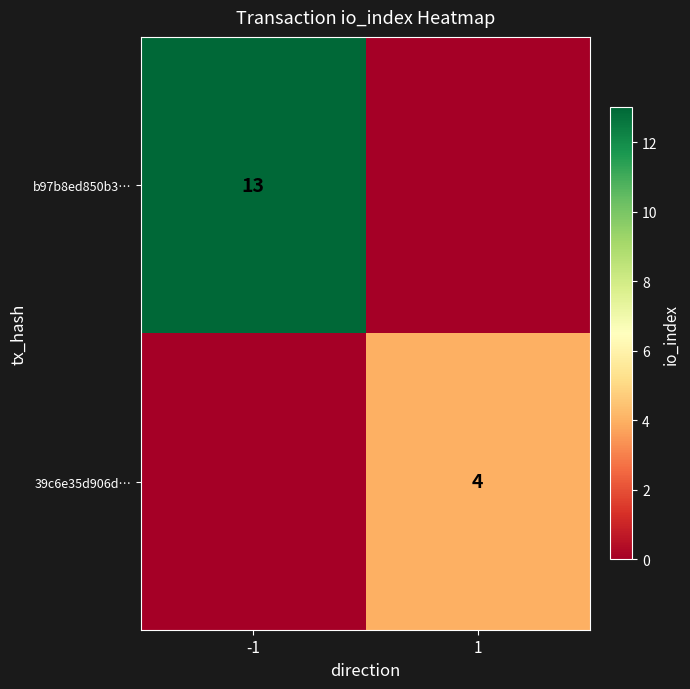

The value of 39c6e35d906d… at 1 is 6. True or false?

False